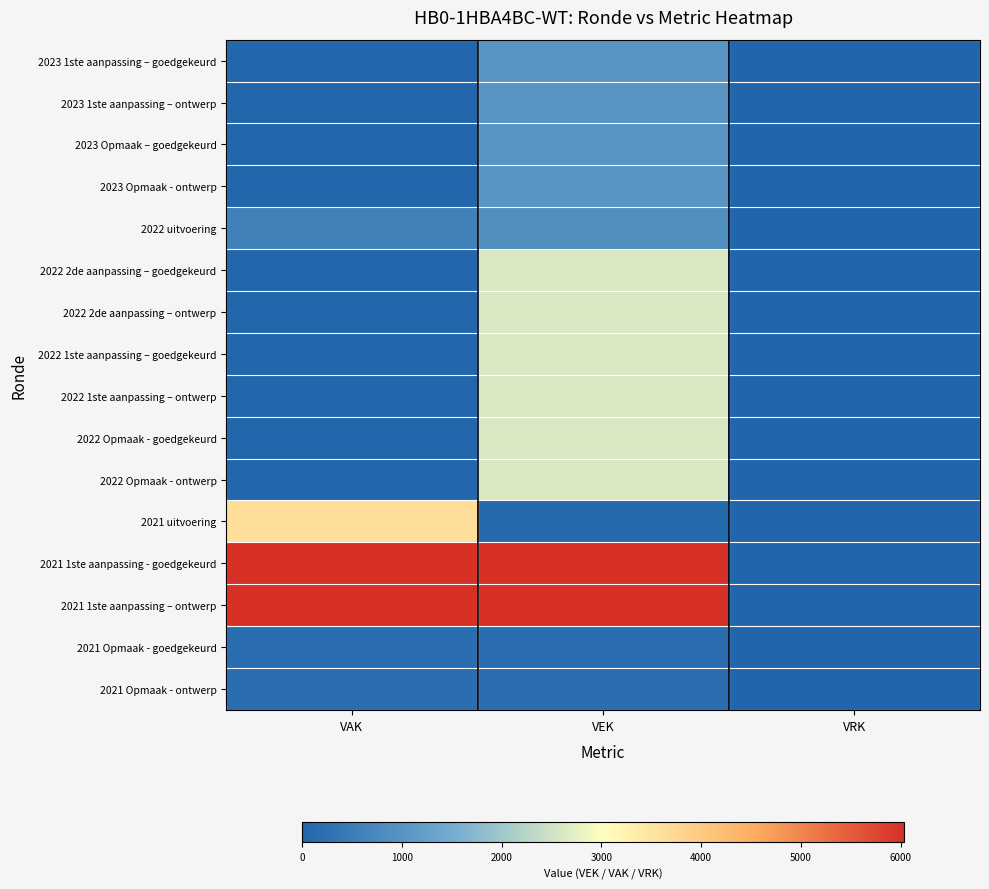

Reading right to left, extract all data points from this chart.

2023 1ste aanpassing – goedgekeurd: VRK=0	VEK=1014	VAK=26
2023 1ste aanpassing – ontwerp: VRK=0	VEK=1014	VAK=26
2023 Opmaak – goedgekeurd: VRK=0	VEK=1014	VAK=26
2023 Opmaak - ontwerp: VRK=0	VEK=1014	VAK=26
2022 uitvoering: VRK=0	VEK=876	VAK=604
2022 2de aanpassing – goedgekeurd: VRK=0	VEK=2597	VAK=26
2022 2de aanpassing – ontwerp: VRK=0	VEK=2597	VAK=26
2022 1ste aanpassing – goedgekeurd: VRK=0	VEK=2597	VAK=26
2022 1ste aanpassing – ontwerp: VRK=0	VEK=2597	VAK=26
2022 Opmaak - goedgekeurd: VRK=0	VEK=2597	VAK=26
2022 Opmaak - ontwerp: VRK=0	VEK=2597	VAK=26
2021 uitvoering: VRK=0	VEK=113	VAK=3609
2021 1ste aanpassing - goedgekeurd: VRK=0	VEK=6036	VAK=6036
2021 1ste aanpassing – ontwerp: VRK=0	VEK=6036	VAK=6036
2021 Opmaak - goedgekeurd: VRK=0	VEK=176	VAK=176
2021 Opmaak - ontwerp: VRK=0	VEK=176	VAK=176